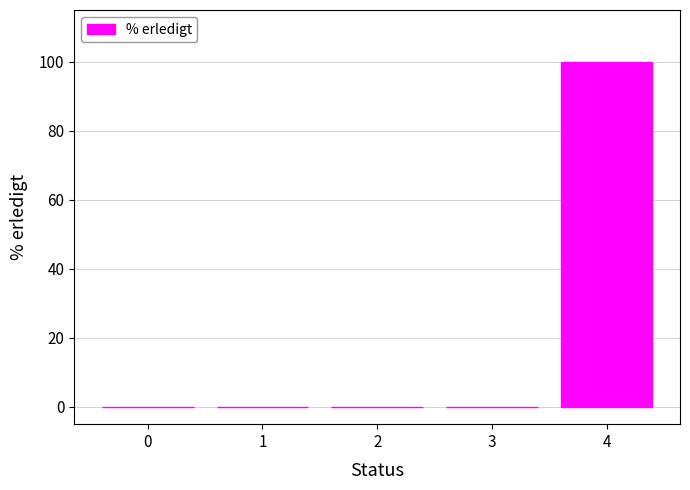

What is the maximum value shown in the chart?

100